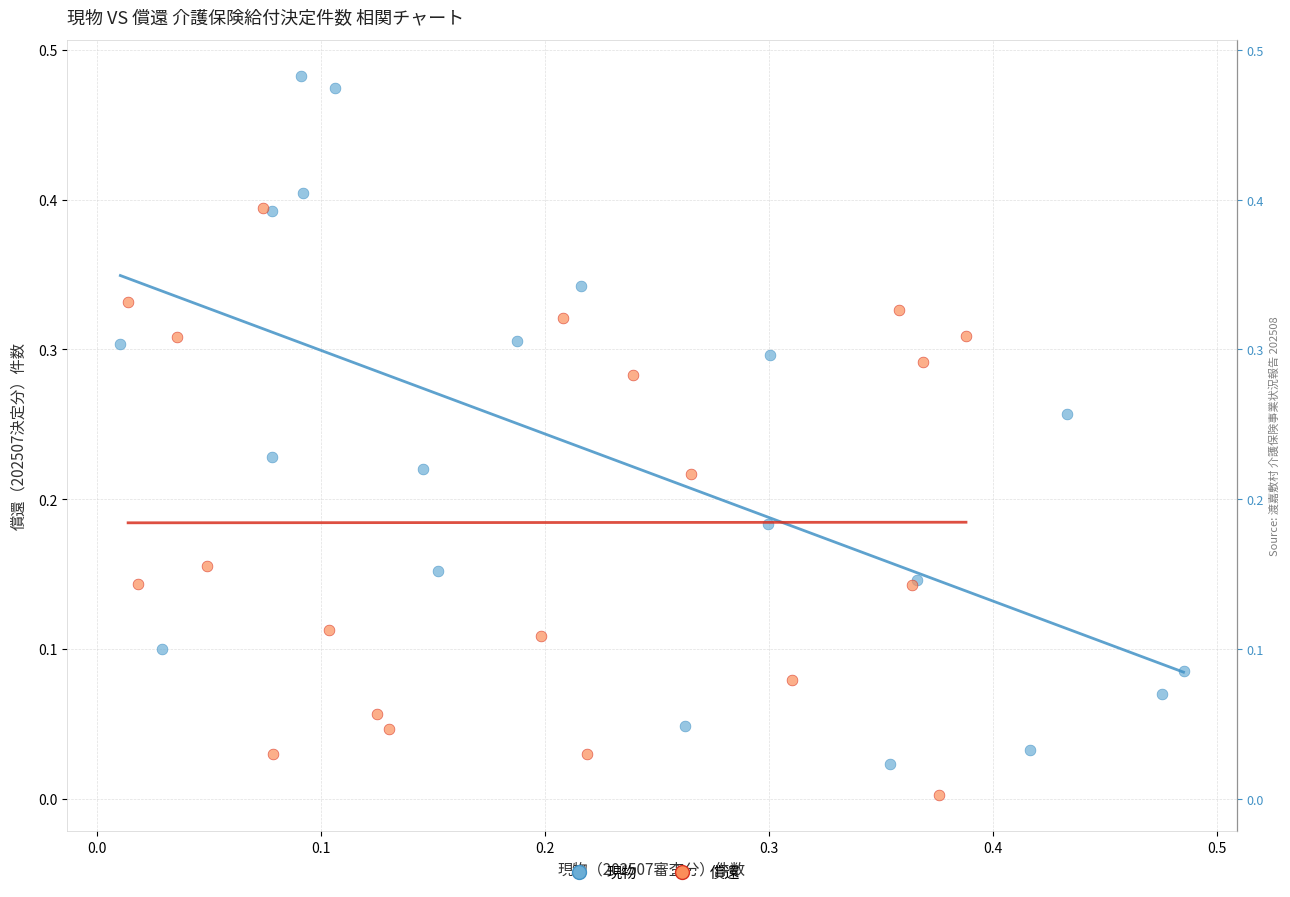

Which series has the widest spread of Y values?

現物